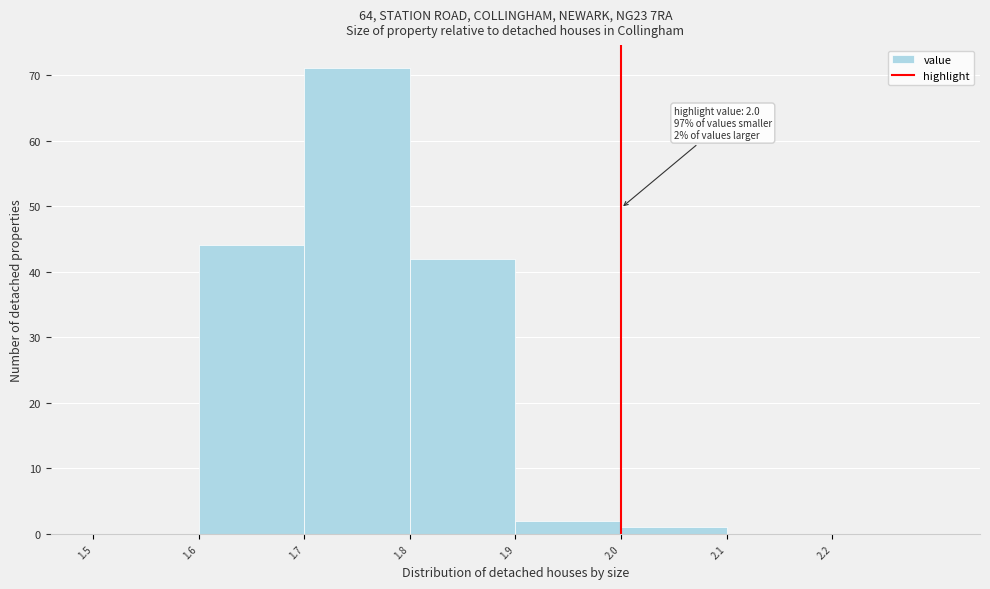

Which range on the x-axis has the tallest bar?

1.7 to 1.8